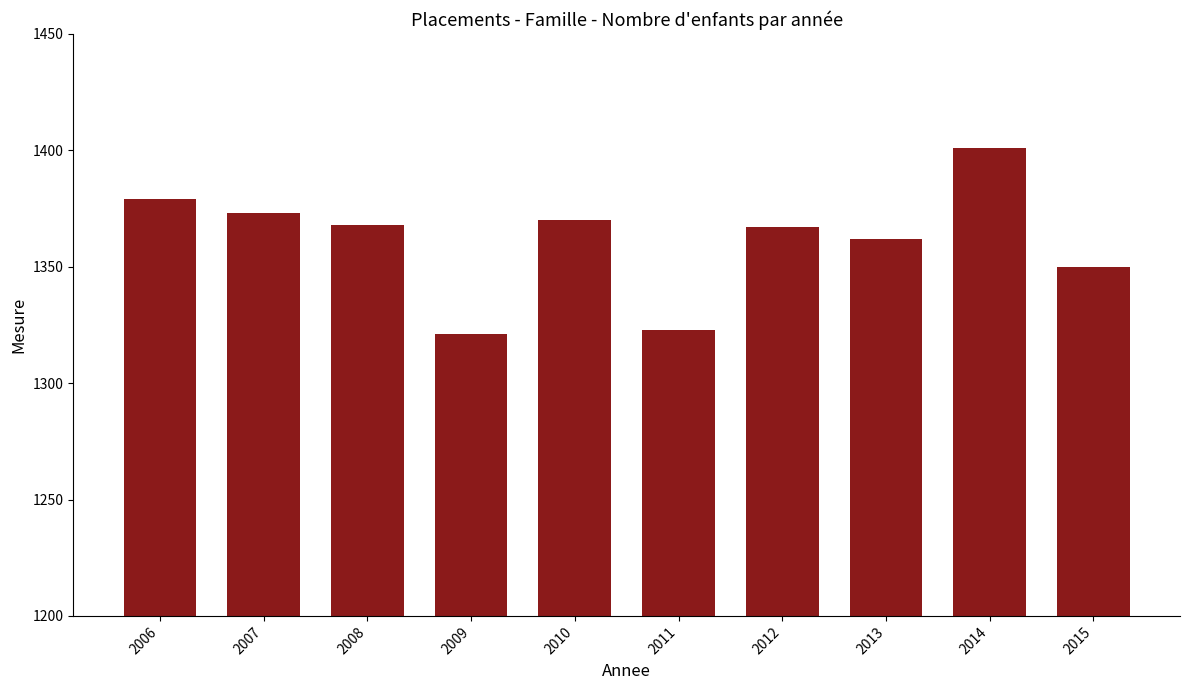

Where does the data first go above 1368?

2006